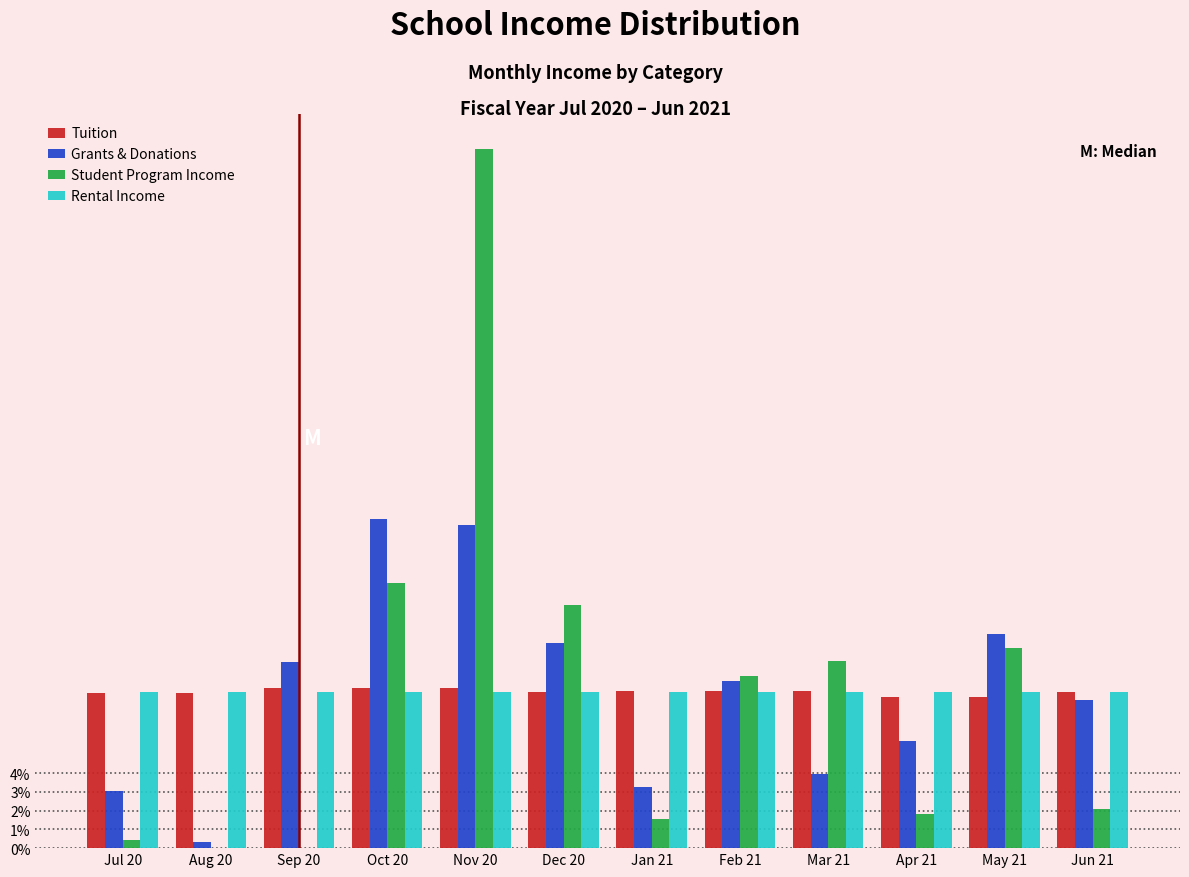

Which series changed the most between Mar 21 and May 21?

Grants & Donations